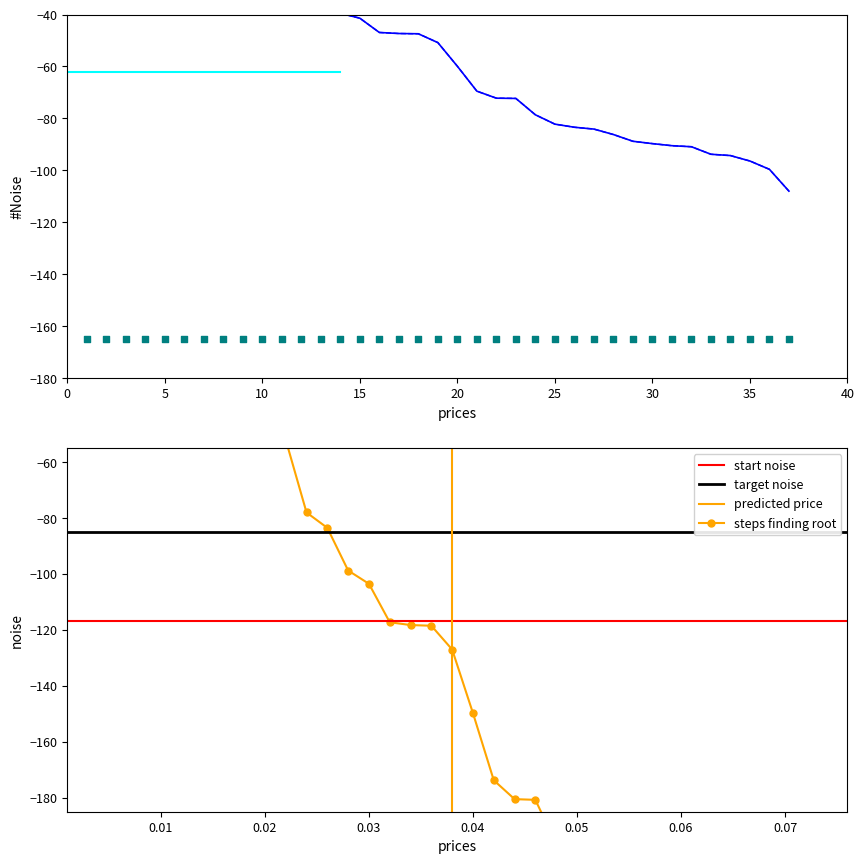

Between 11 and 2, which is larger?

2